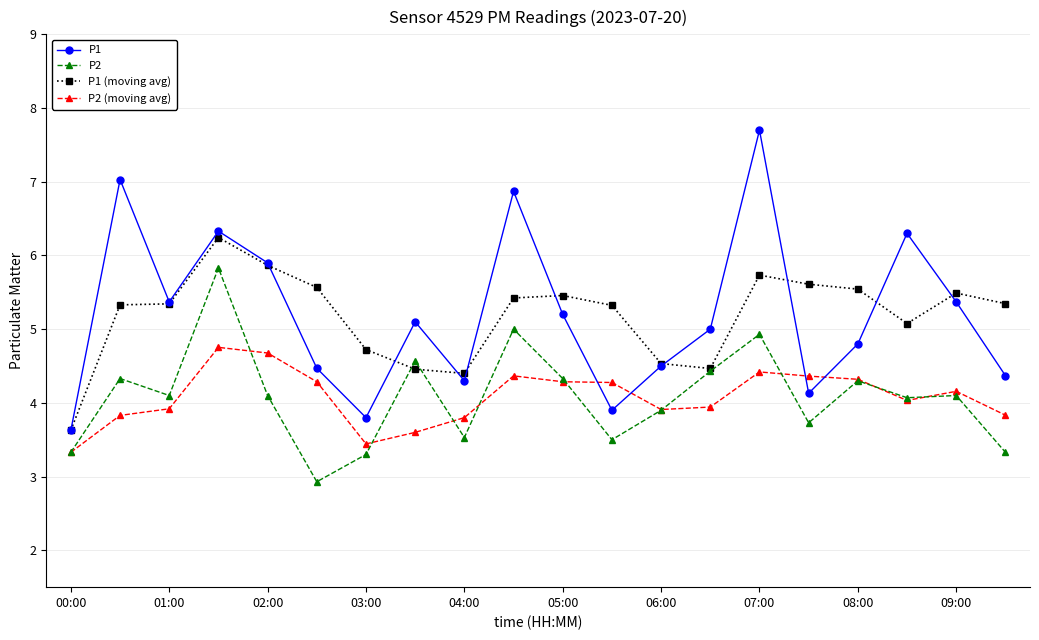

Rank the series by their maximum value, from lowest to highest.

P2 (moving avg), P2, P1 (moving avg), P1